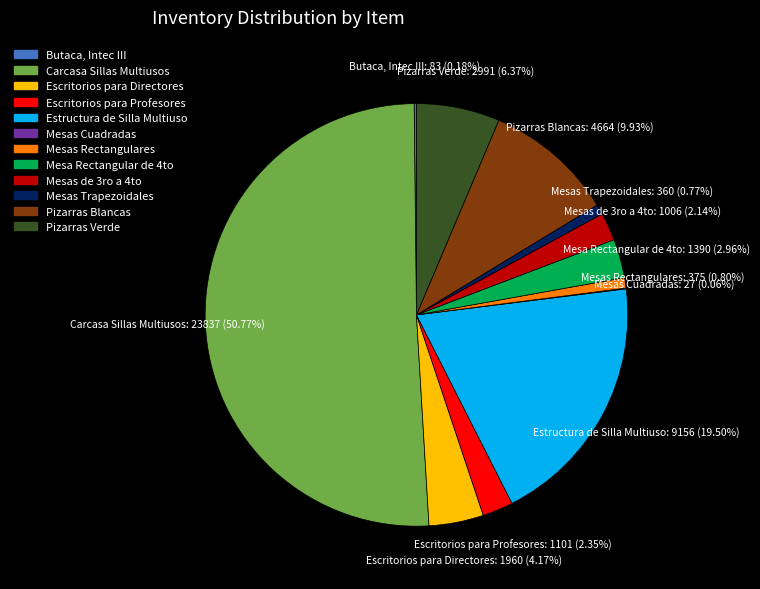

Between Pizarras Blancas and Mesas Trapezoidales, which is larger?

Pizarras Blancas